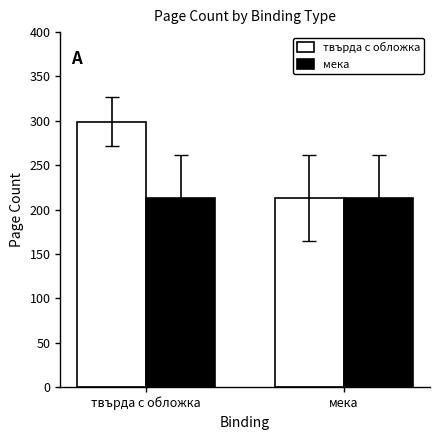

How many bars are there in total?

4